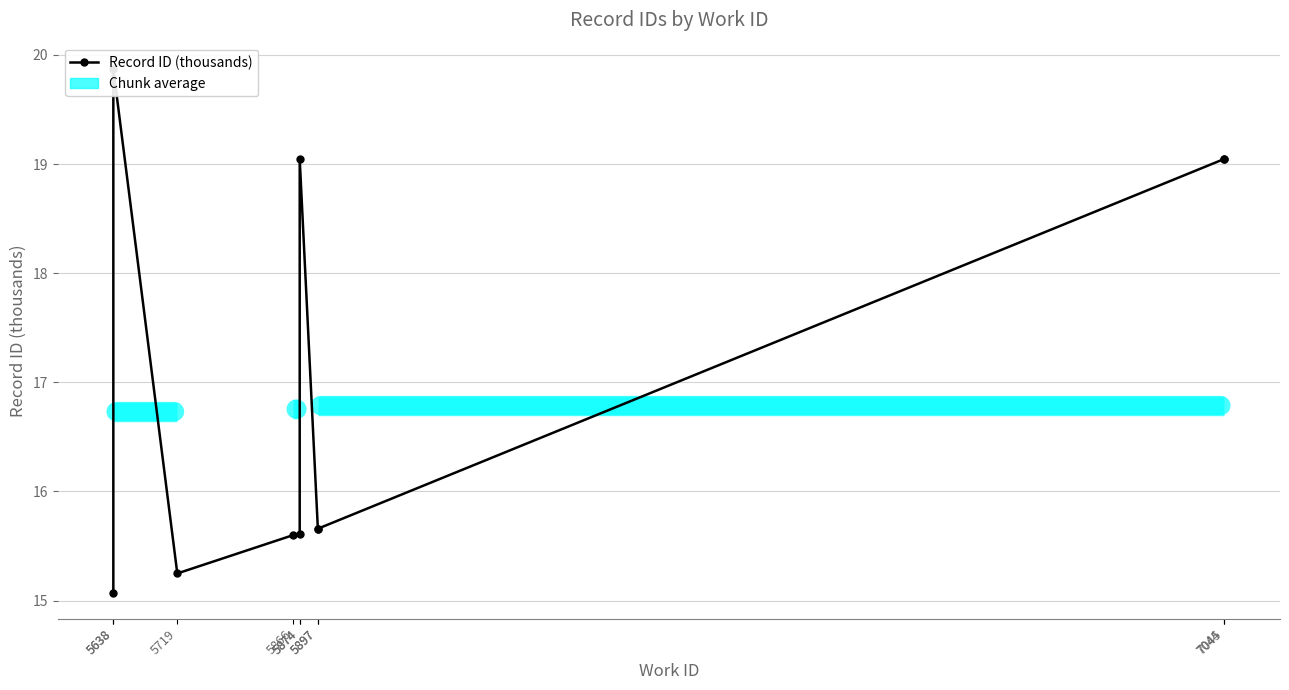

True or false: there are more than 2 points higher than both neighbors.

False